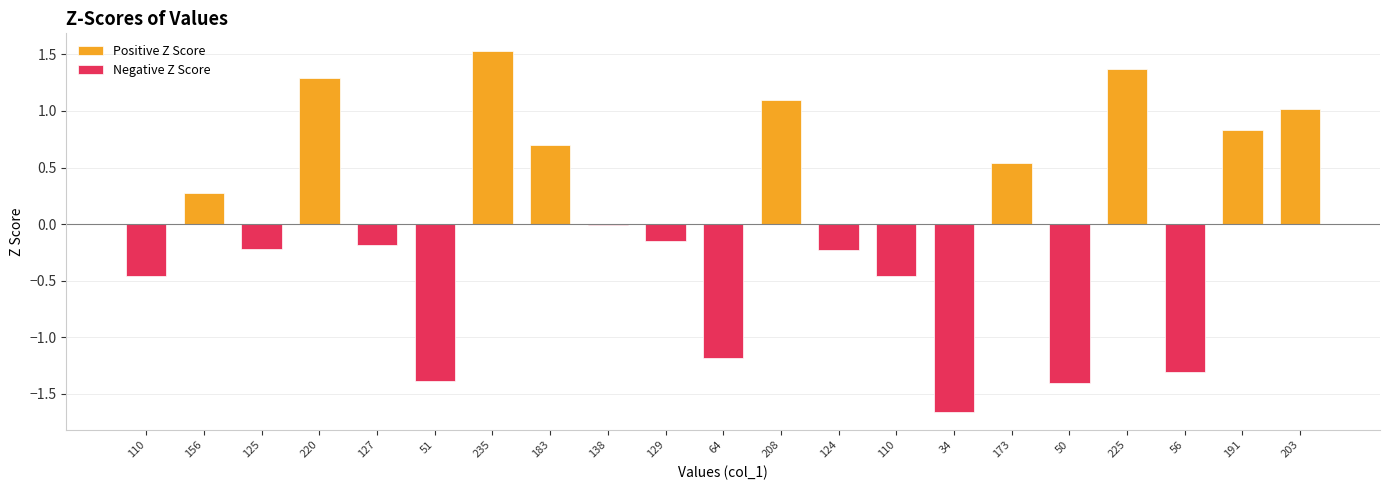

At which category is the sum across all series the highest?

235